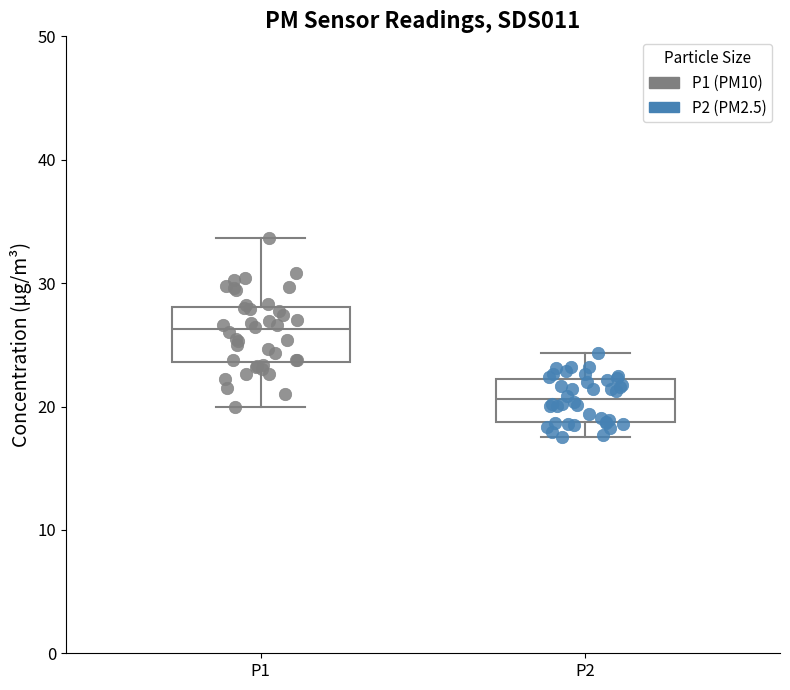

Reading left to right, transcribe this box plot: for each box, give where its median line is, the range the box spans, and where its two whiskers end, as read against the y-axis. The values are not printed on the chart, so give them approximately, as read against the axis.

P1: median 26, box 24 to 28, whiskers 20 to 34
P2: median 21, box 19 to 22, whiskers 18 to 24